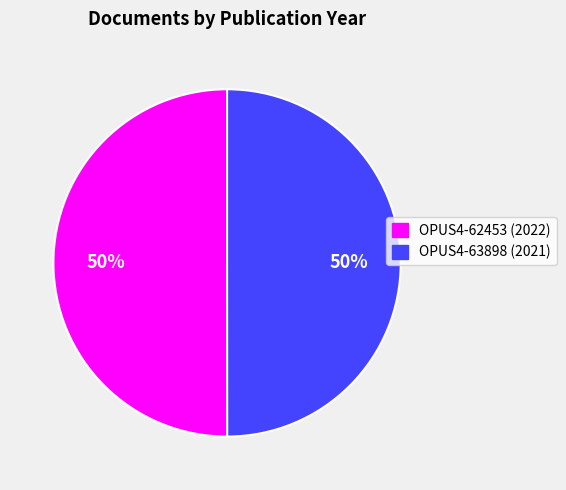

Is the sum of OPUS4-63898 and OPUS4-62453 greater than half?

Yes